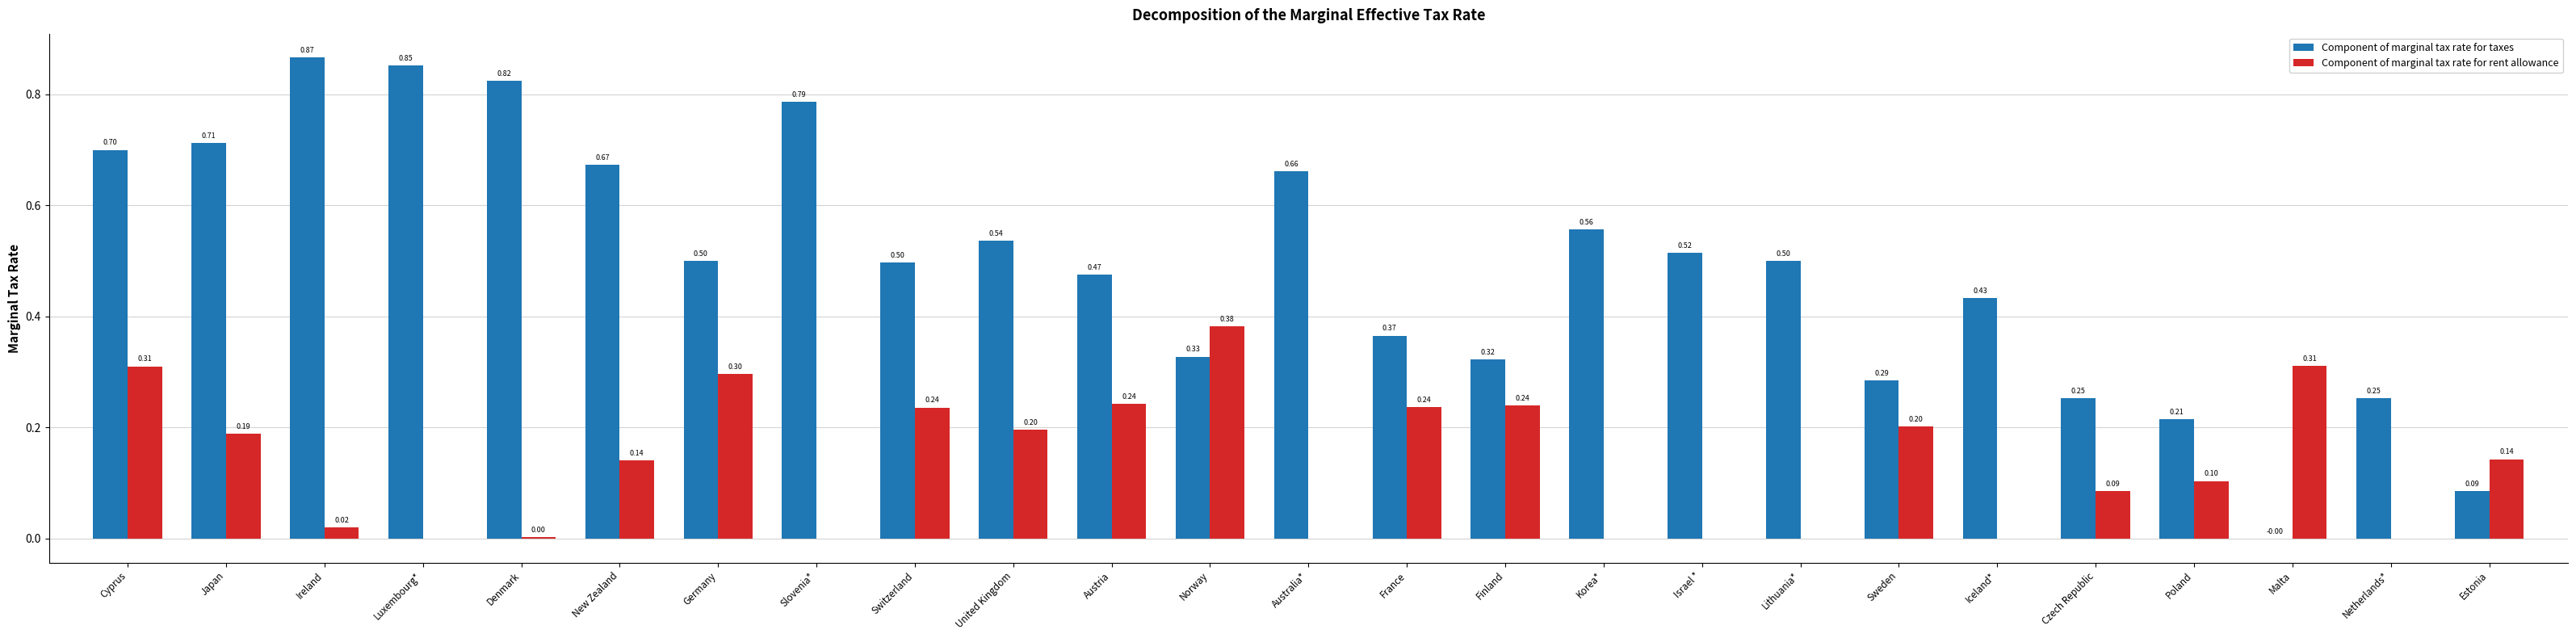

Which series has the widest spread of values?

Component of marginal tax rate for taxes